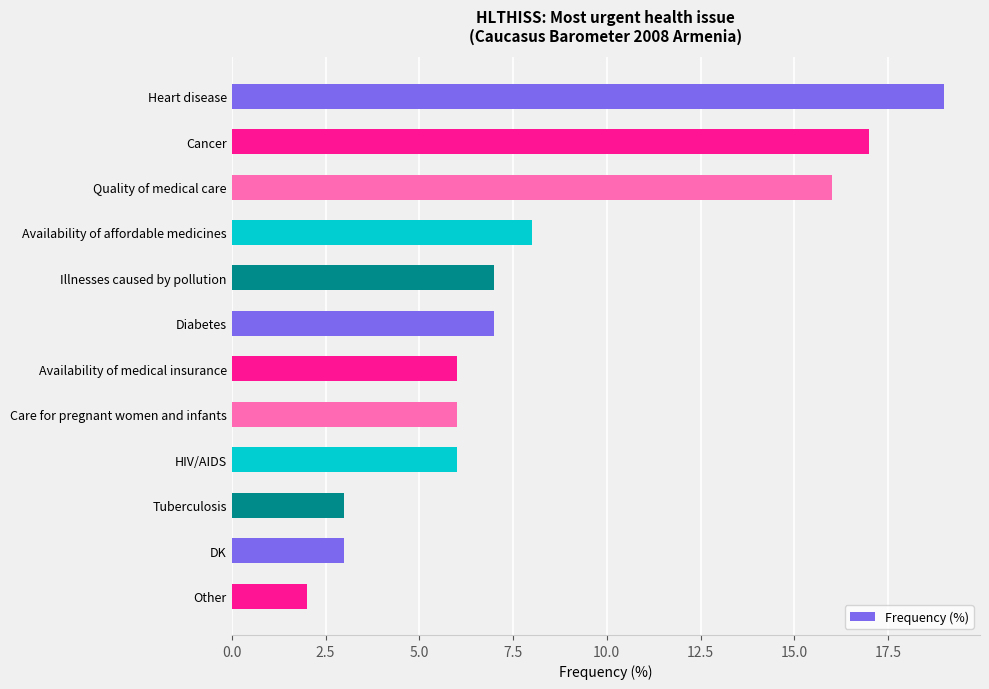

What is the difference between the maximum and minimum values?

17